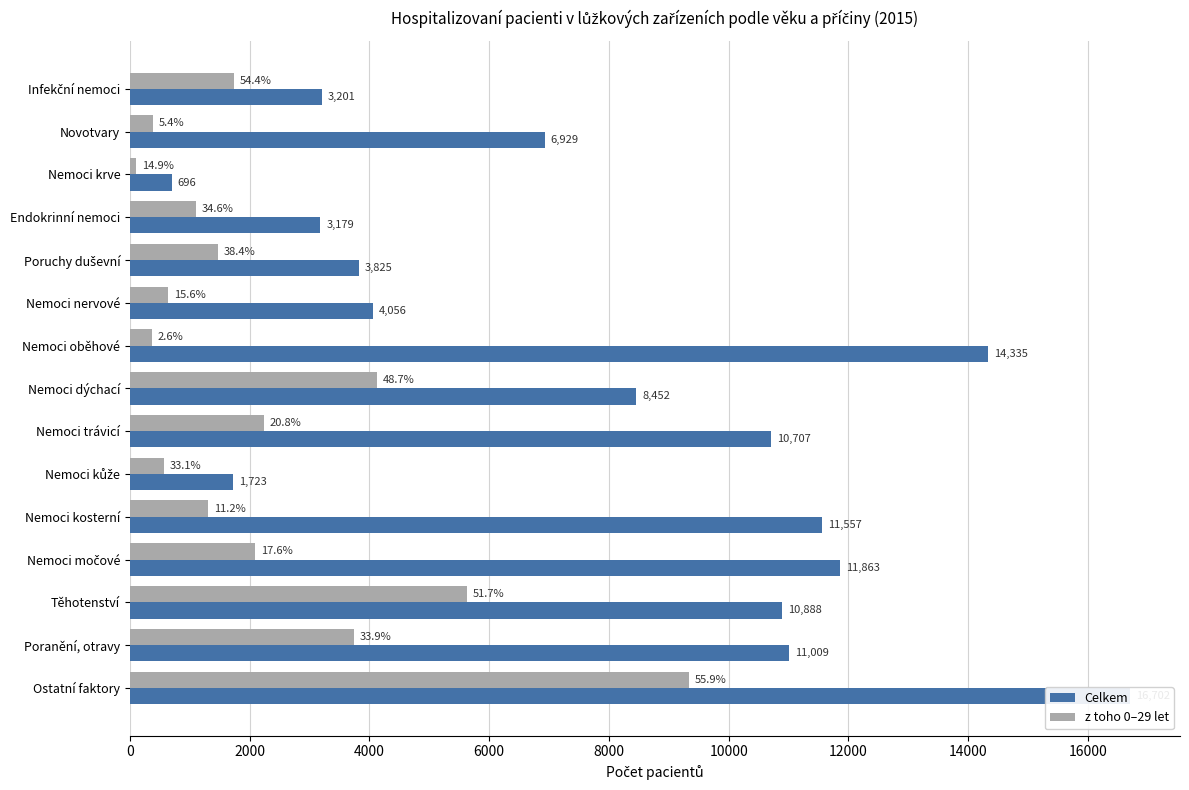

Reading left to right, what are all the values shown in this chart?

Celkem: 3201	6929	696	3179	3825	4056	14335	8452	10707	1723	11557	11863	10888	11009	16702
z toho 0–29 let: 1740	377	104	1100	1469	633	368	4119	2232	571	1300	2083	5626	3736	9337